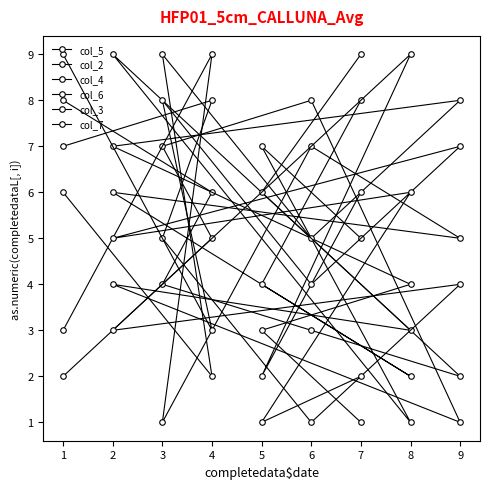

What is the sum of all col_3 values?

45